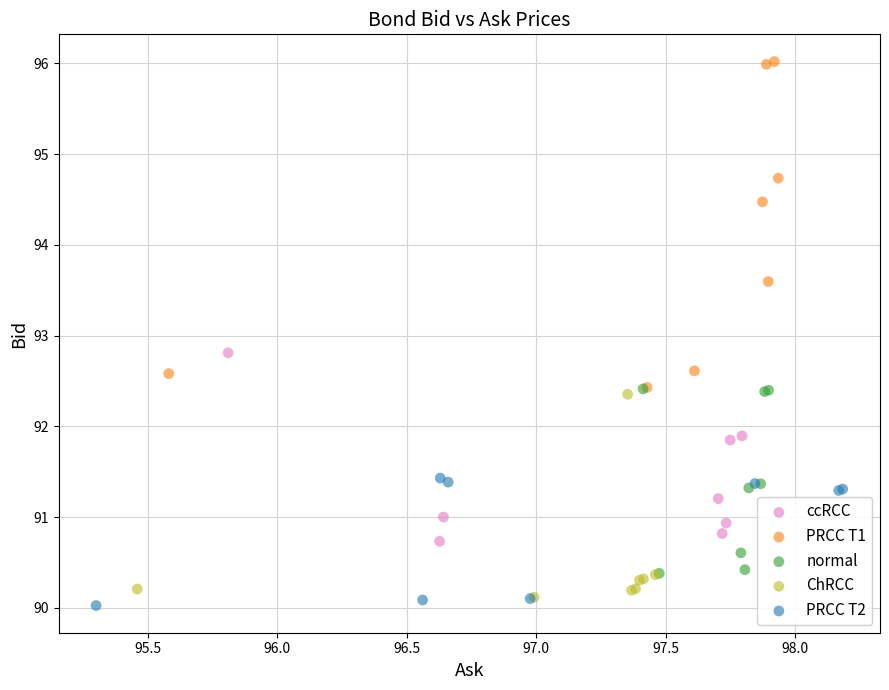

Which series reaches the maximum Y coordinate?

PRCC T1